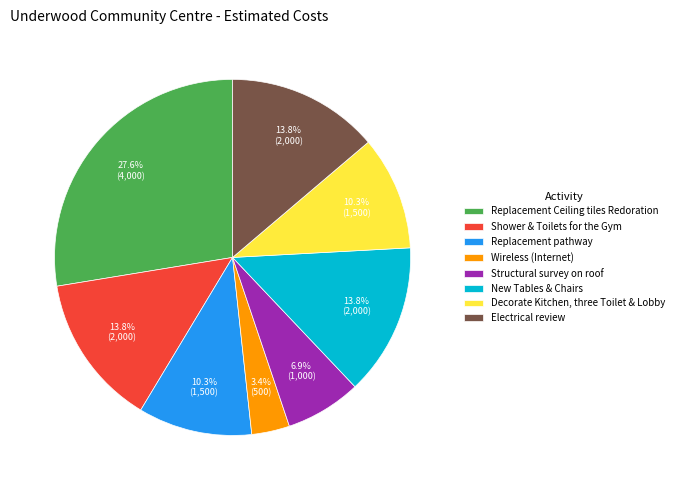

Is there any slice that represents more than half of the pie?

No